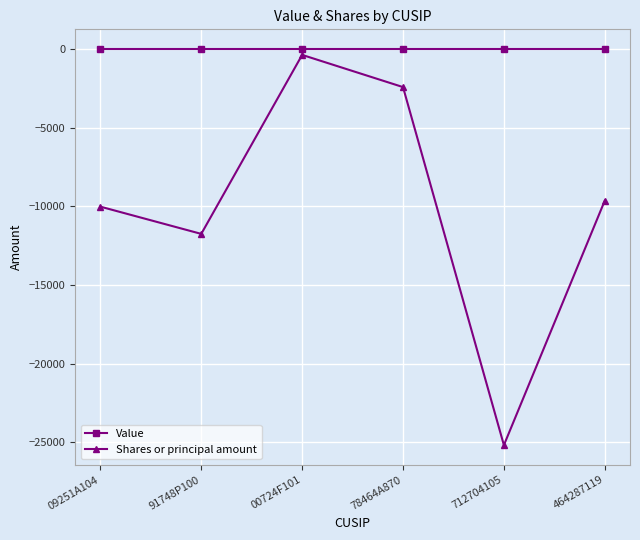

What is the total value across all series at 712704105?

-25185